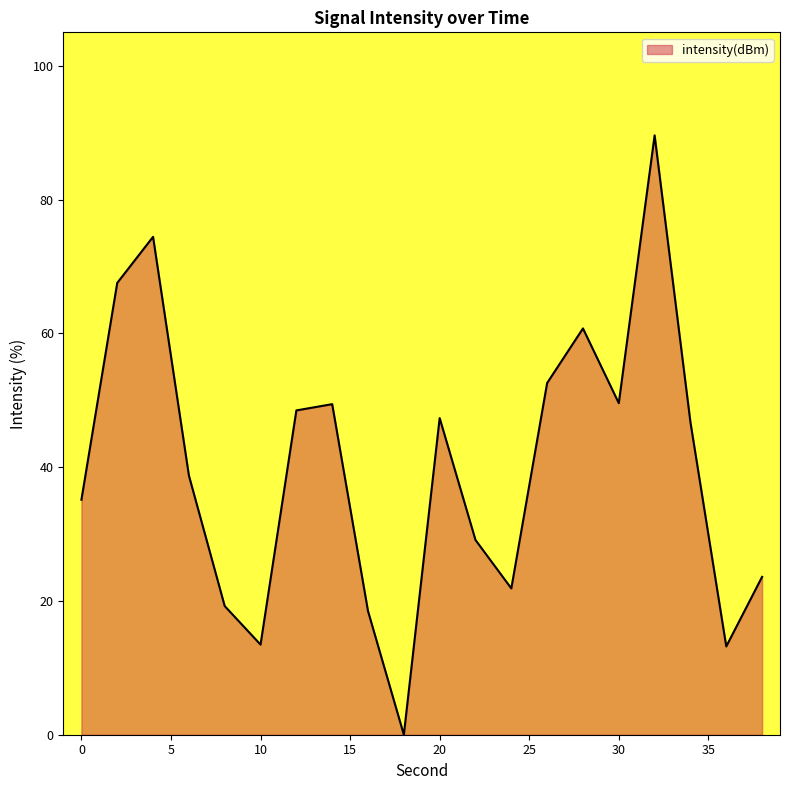

What is the difference between the maximum and minimum values?

89.6